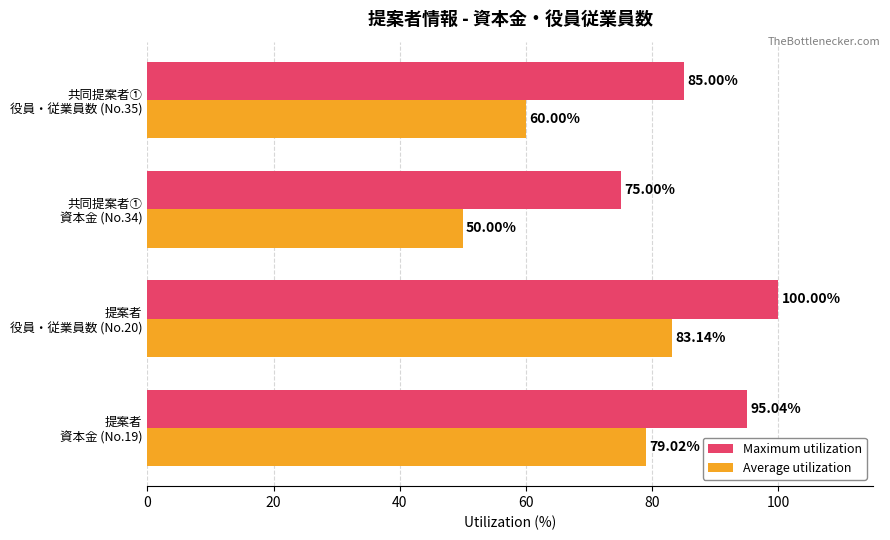

What is the difference between the maximum and minimum values in the Average utilization series?

33.1